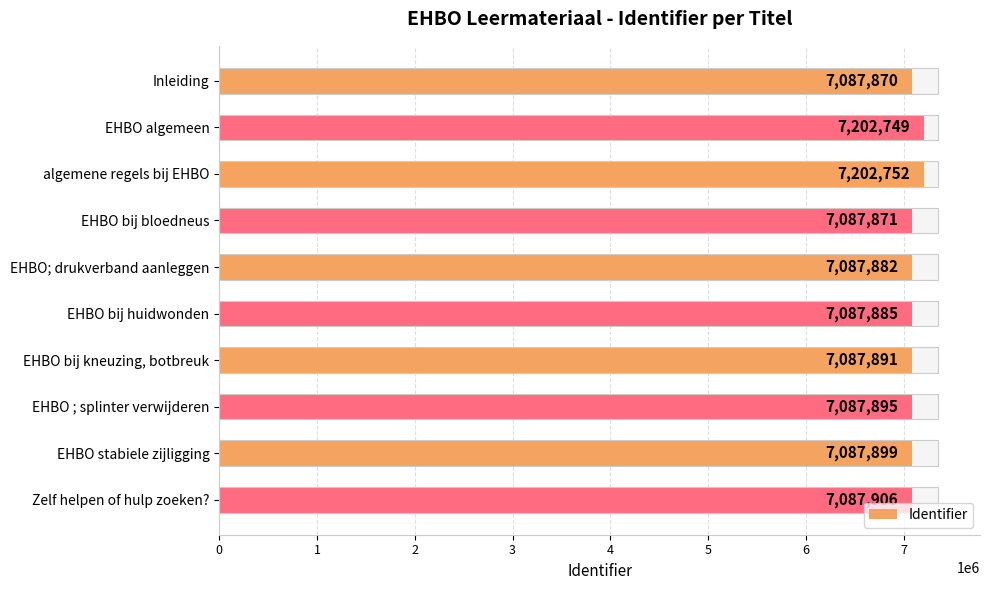

Is it true that the value at EHBO ; splinter verwijderen is 7087895?

True